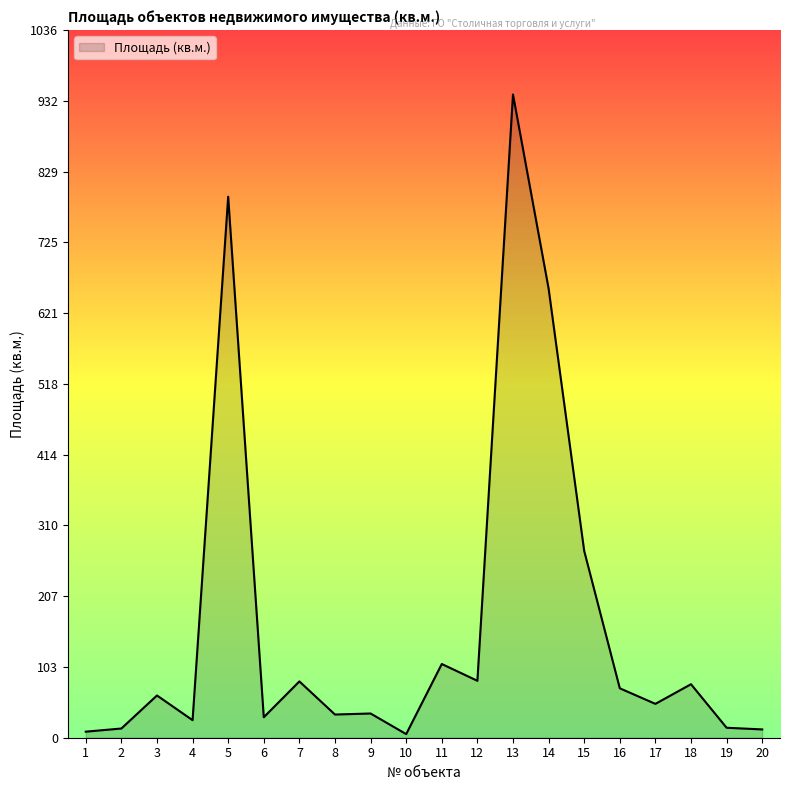

At which label is the value closest to 473?

14